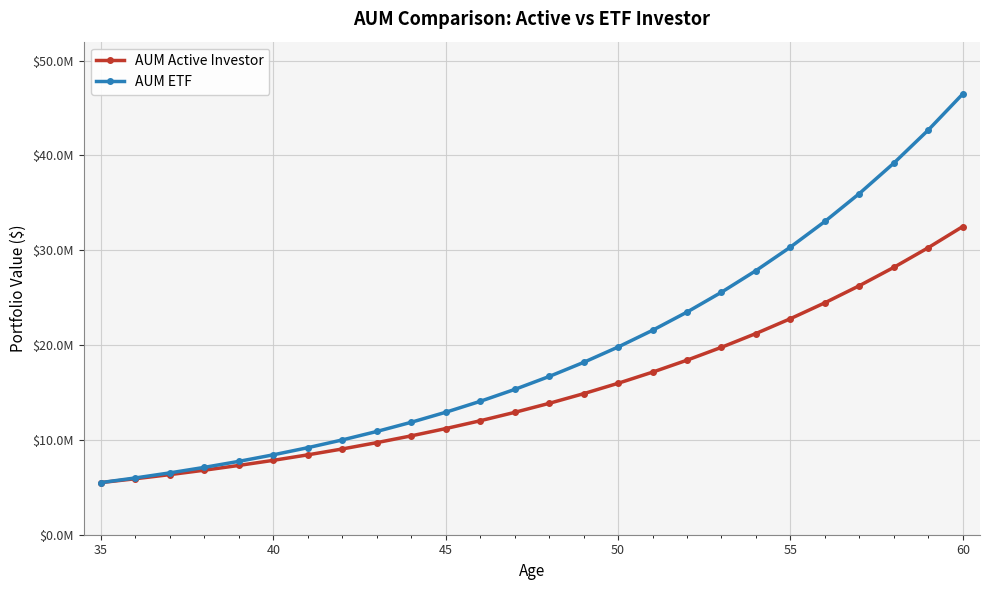

Does the chart have visible grid lines?

Yes